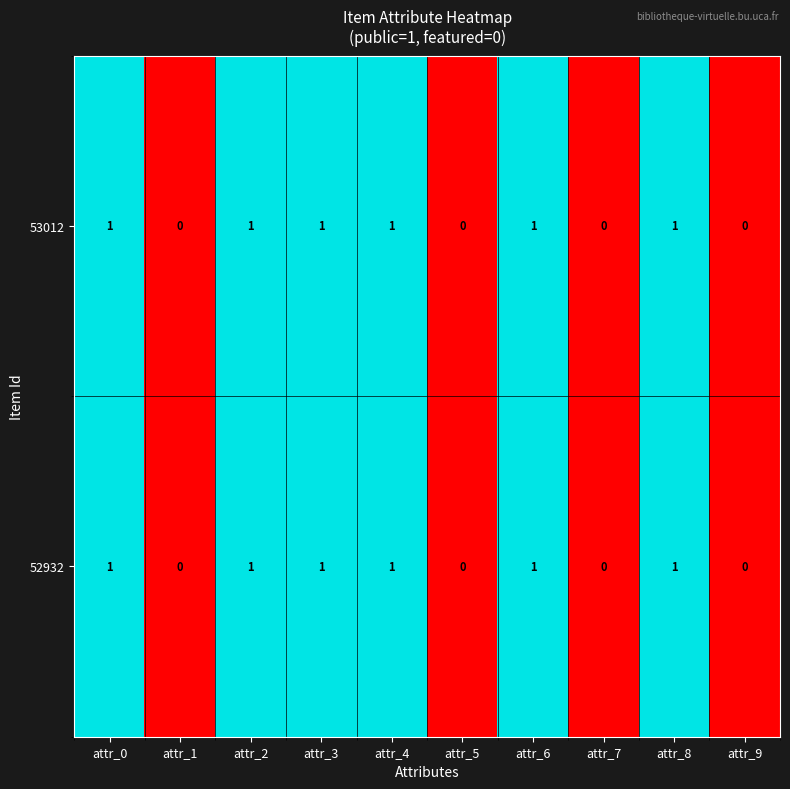

What is the sum of all 53012 values?

6